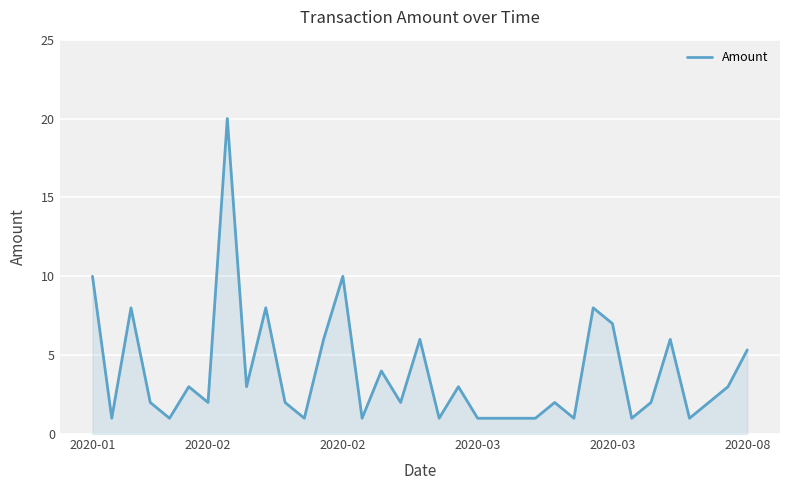

What is the sum of all values?

136.3